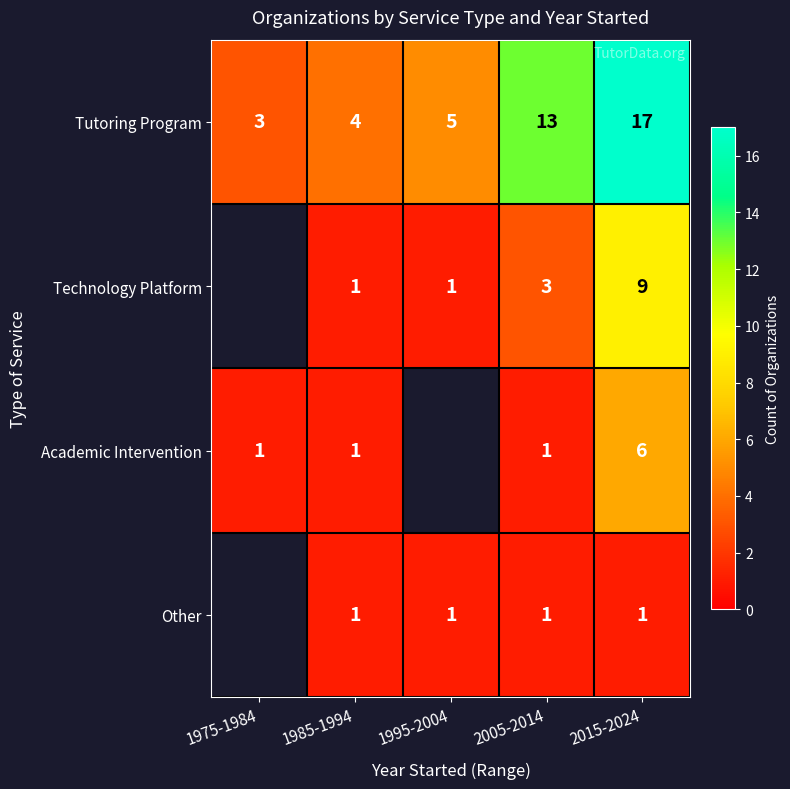

Which has a higher value, 2005-2014 or 2015-2024?

2015-2024